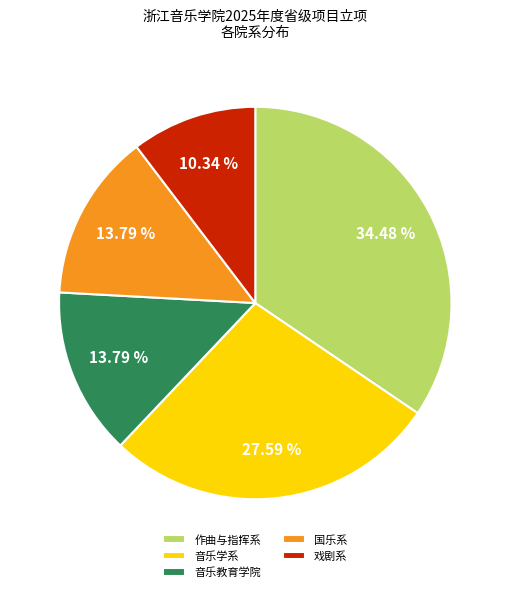

Which category has the biggest portion of the pie?

作曲与指挥系